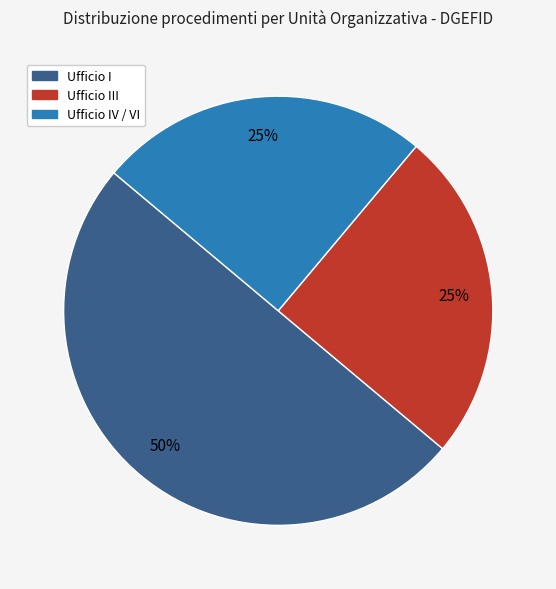

To the nearest percent, what is the difference between the largest and smallest slice percentages?

25%